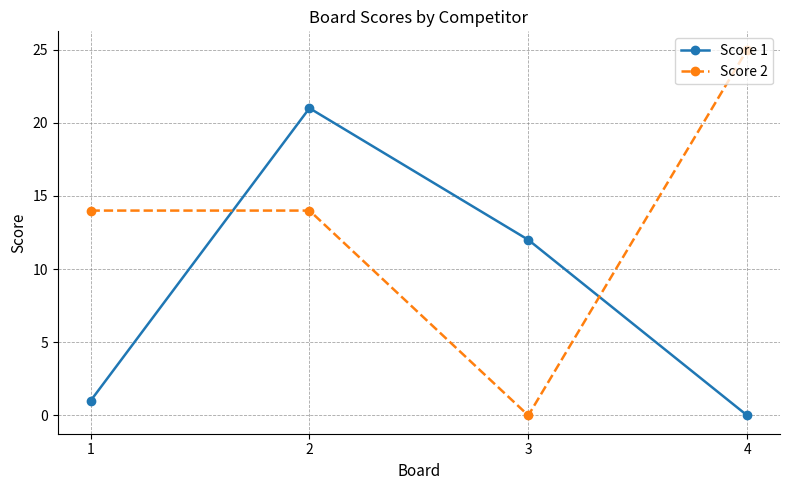

What is the value of the Score 2 point at the 4th from the left?

25